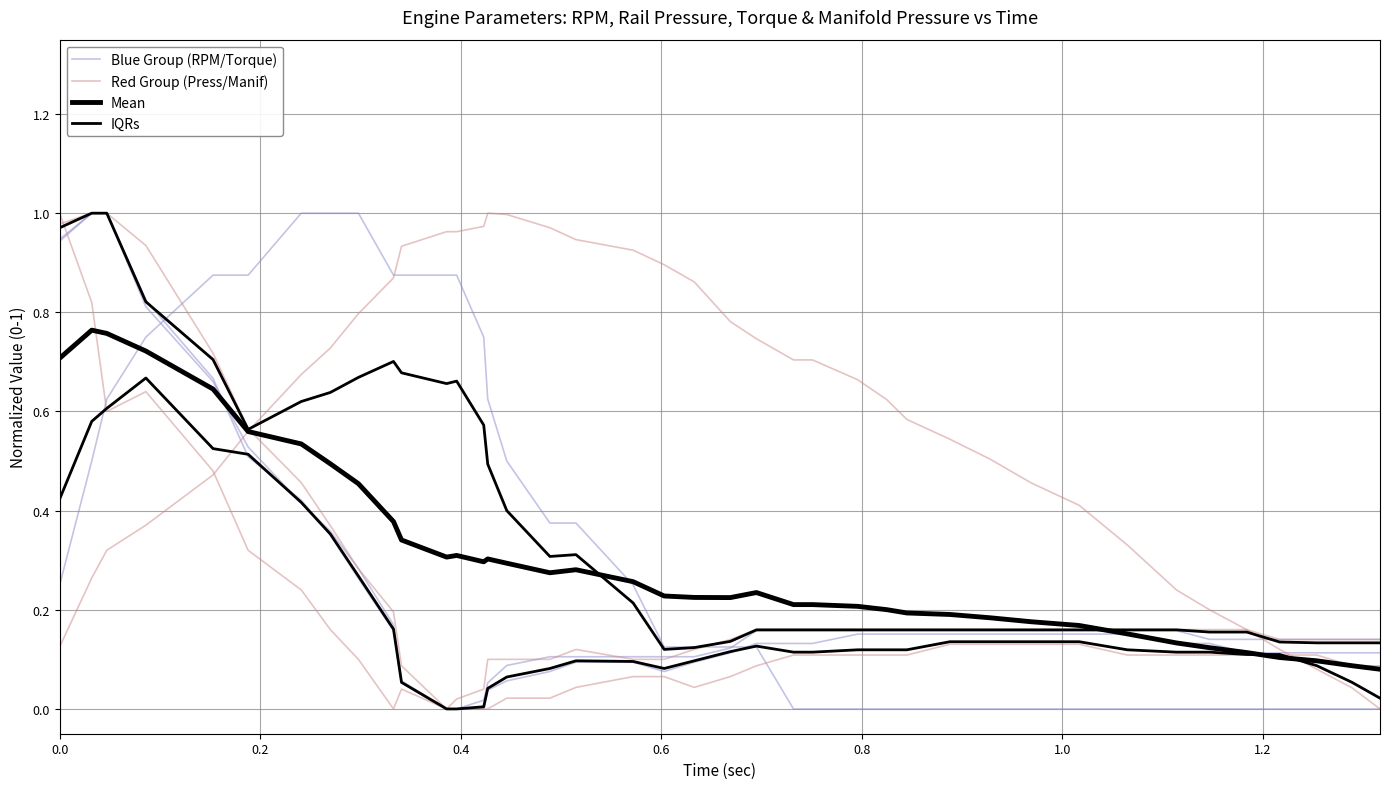

What is the difference between the maximum and minimum values in the IQRs series?

0.7